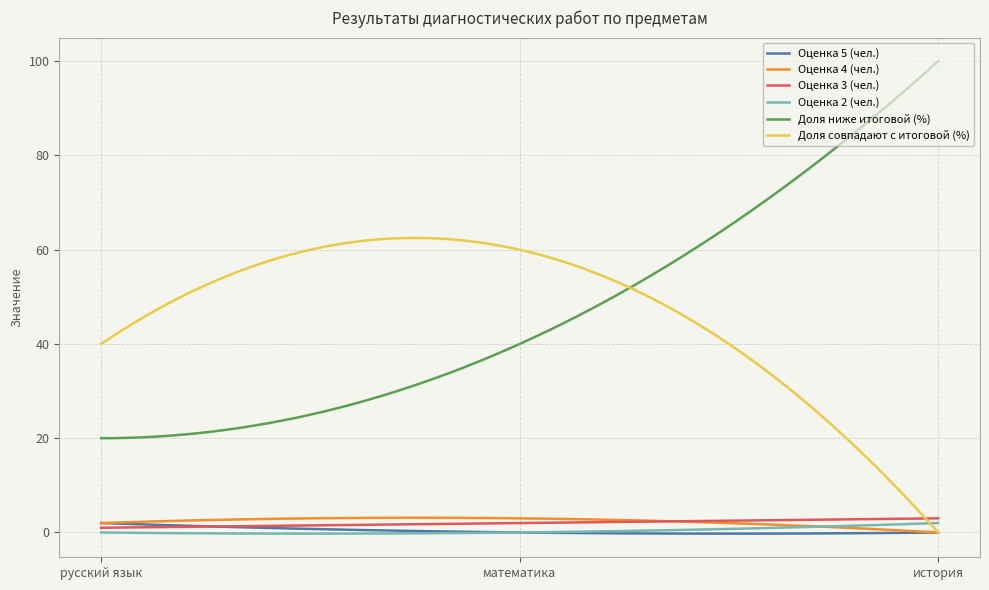

True or false: Доля ниже итоговой (%) and Оценка 4 (чел.) intersect in this chart.

False